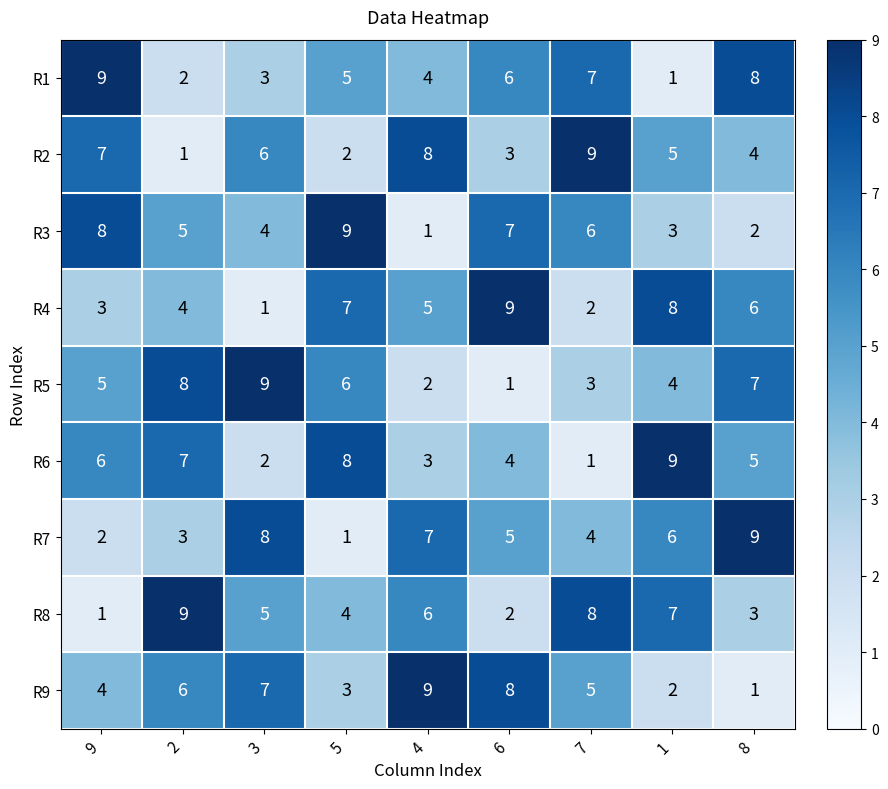

What is the difference between the highest and lowest values at 8?

8